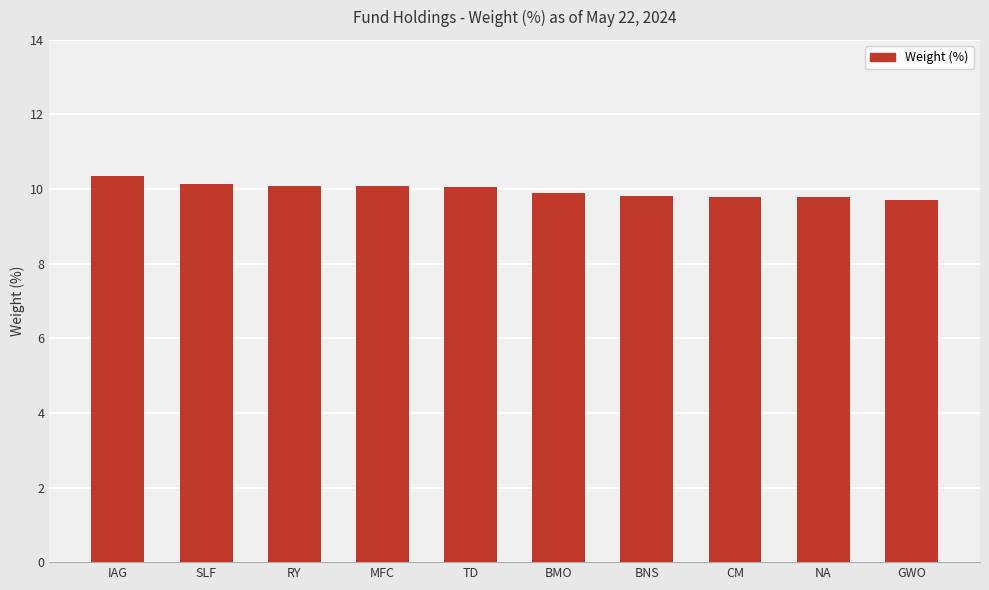

Read the value at SLF.

10.1